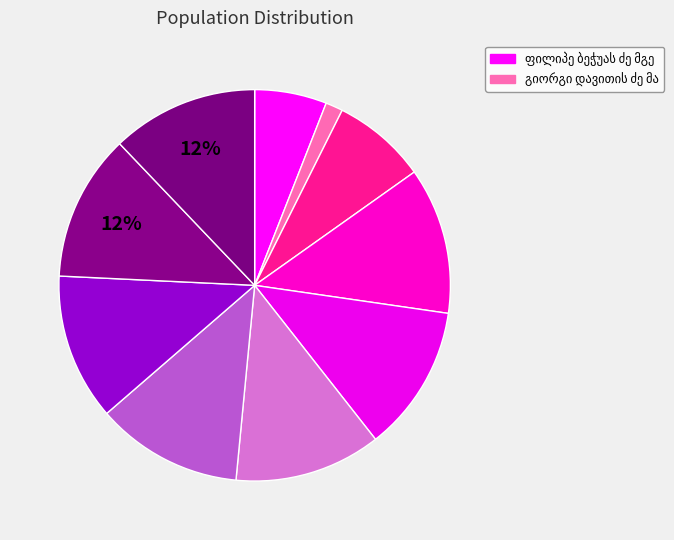

To the nearest percent, what percentage of the pie is მ. აბეგიანი?

12%